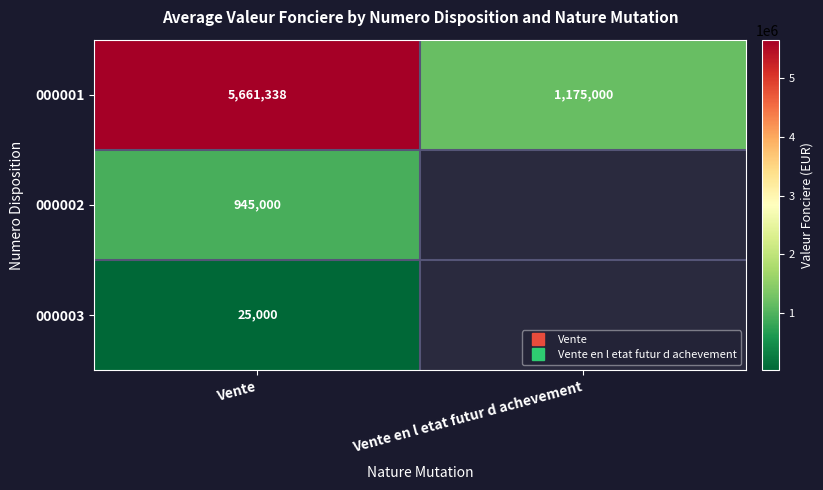

Is the value of 000001 at Vente greater than the value of 000003 at Vente en l etat futur d achevement?

Yes